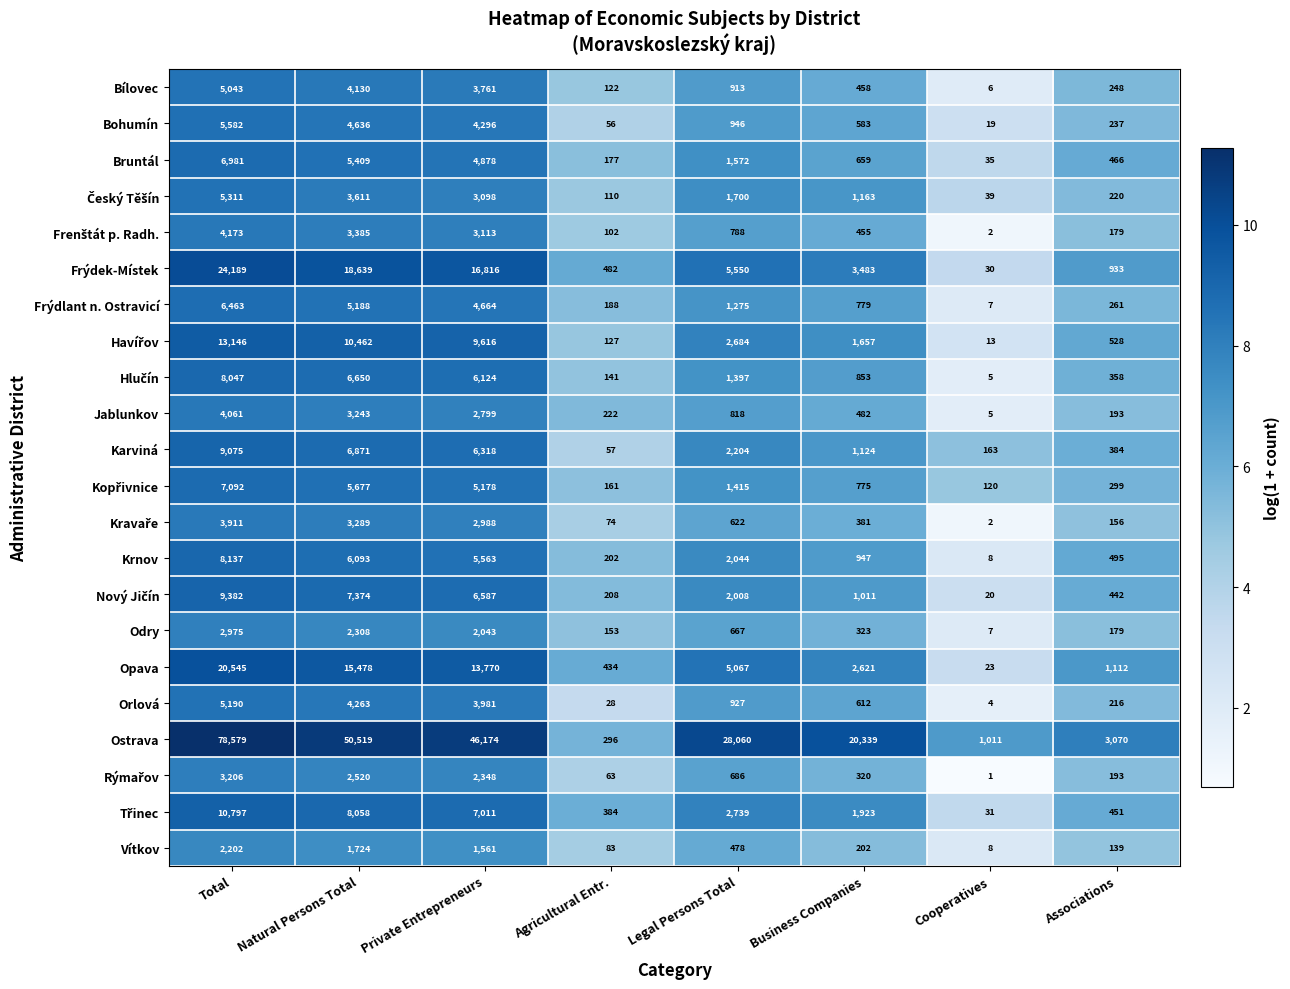

What is the difference between the maximum and minimum values in the Vítkov series?

2194